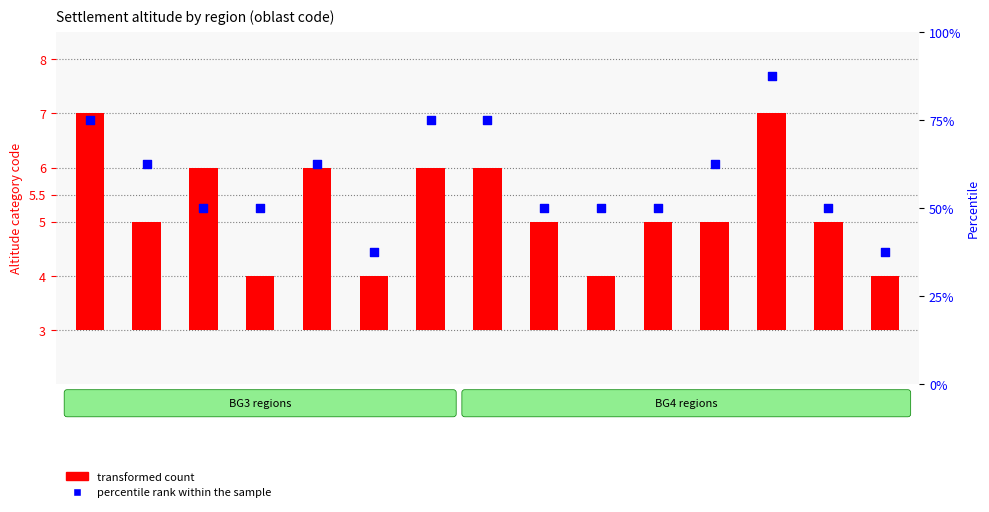

Which series contains the lowest Y value?

transformed count